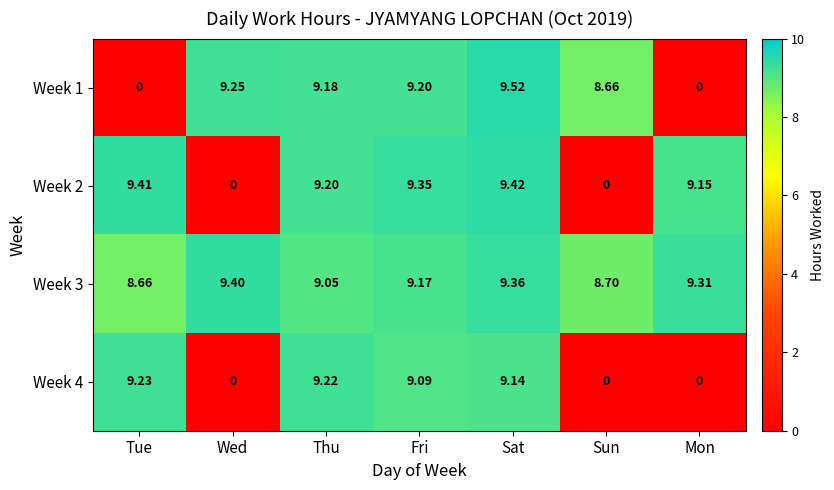

Which label corresponds to the largest value in the chart?

Sat